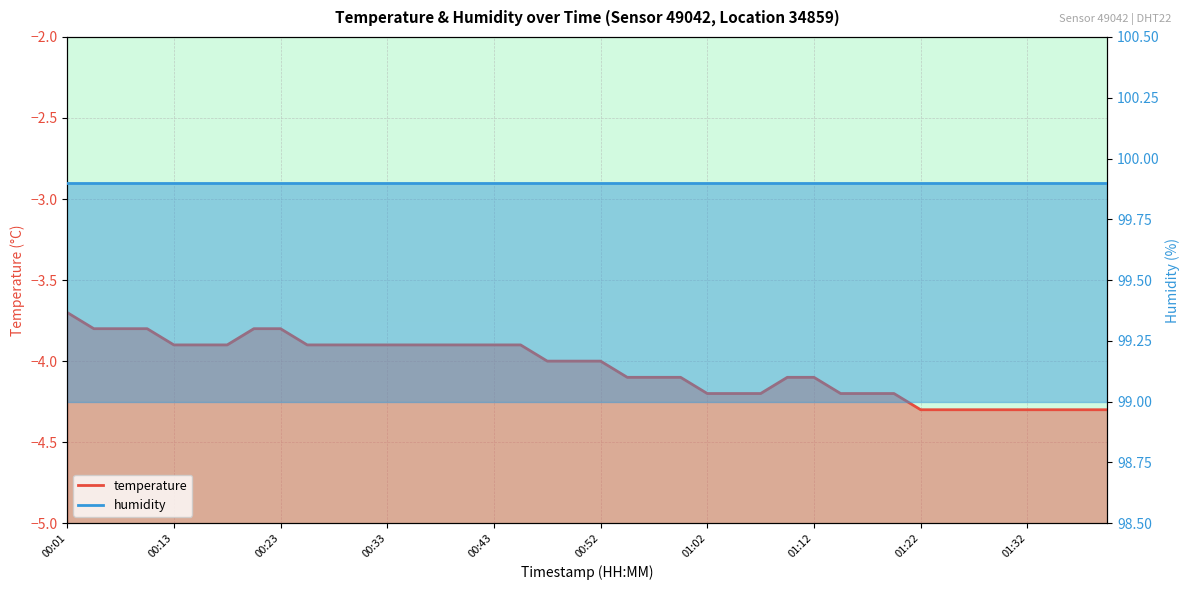

Reading left to right, list all the values displayed in this chart.

-3.7	-3.8	-3.8	-3.8	-3.9	-3.9	-3.9	-3.8	-3.8	-3.9	-3.9	-3.9	-3.9	-3.9	-3.9	-3.9	-3.9	-3.9	-4.0	-4.0	-4.0	-4.1	-4.1	-4.1	-4.2	-4.2	-4.2	-4.1	-4.1	-4.2	-4.2	-4.2	-4.3	-4.3	-4.3	-4.3	-4.3	-4.3	-4.3	-4.3